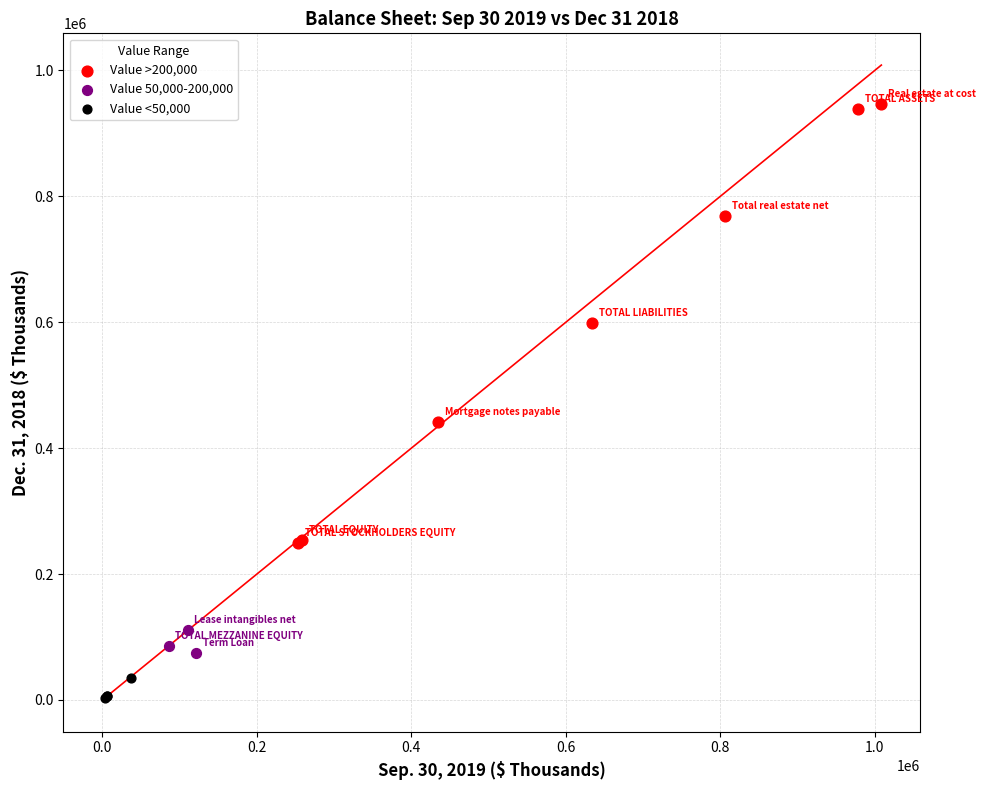

Which series contains the lowest Y value?

Value <50,000